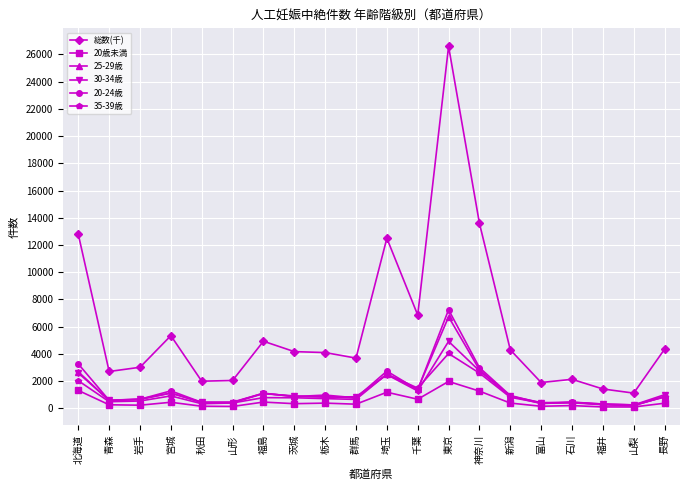

Which series has the largest total across all categories?

総数(千)